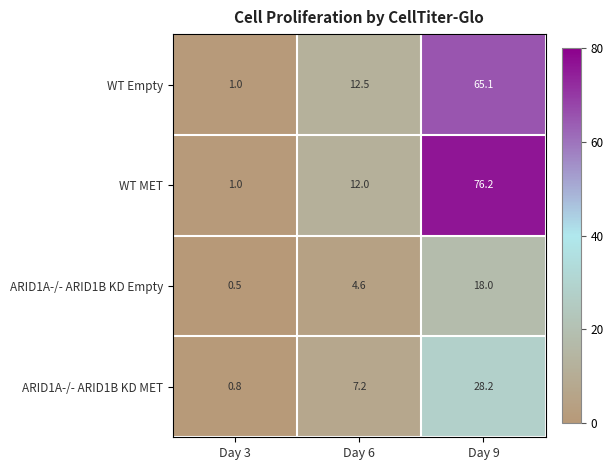

At which category does the chart reach its peak across all series?

Day 9